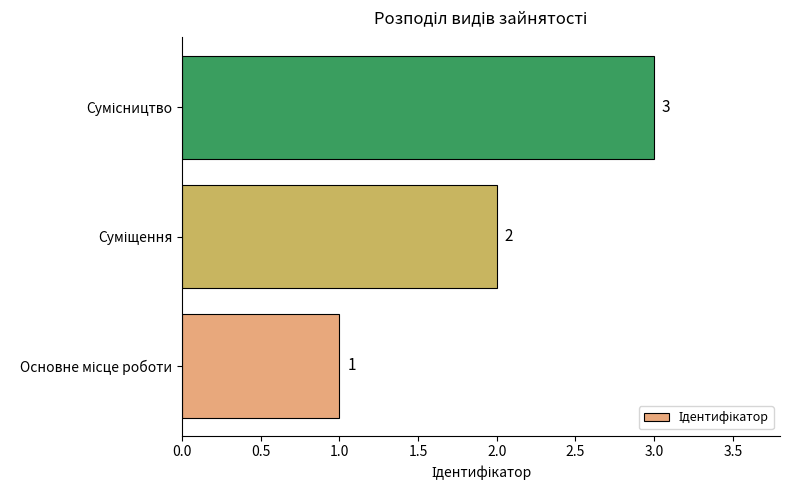

What is the maximum value shown in the chart?

3